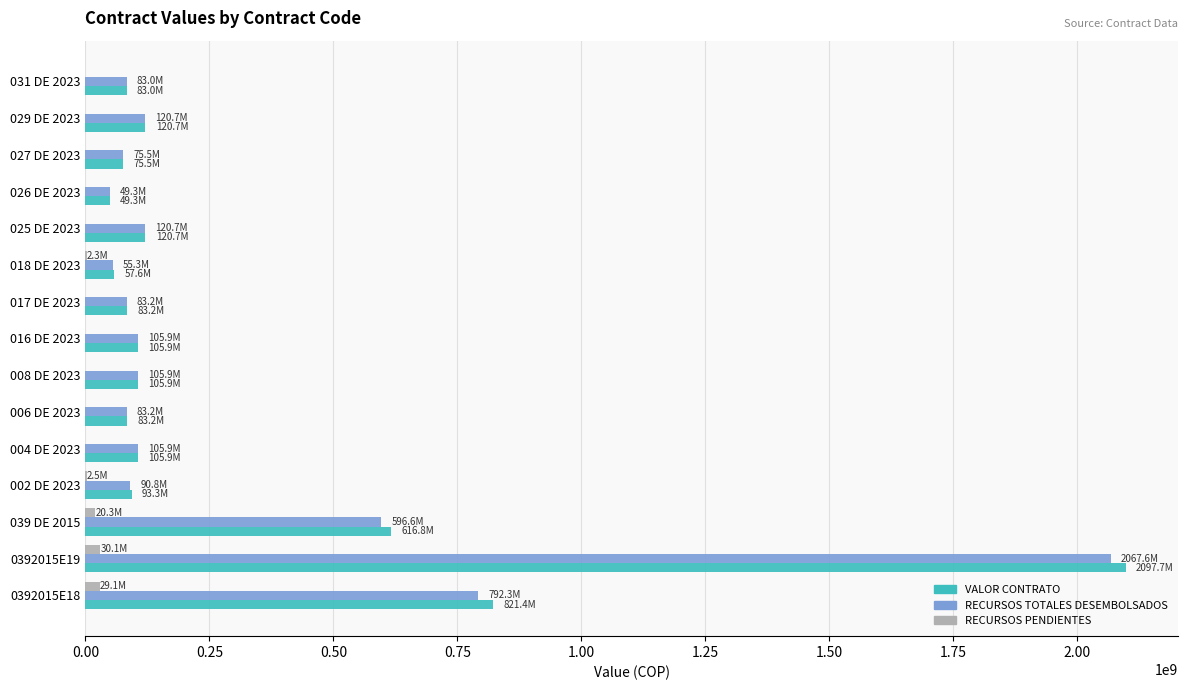

Is the value of VALOR CONTRATO at 0392015E18 greater than the value of RECURSOS TOTALES DESEMBOLSADOS at 039 DE 2015?

Yes